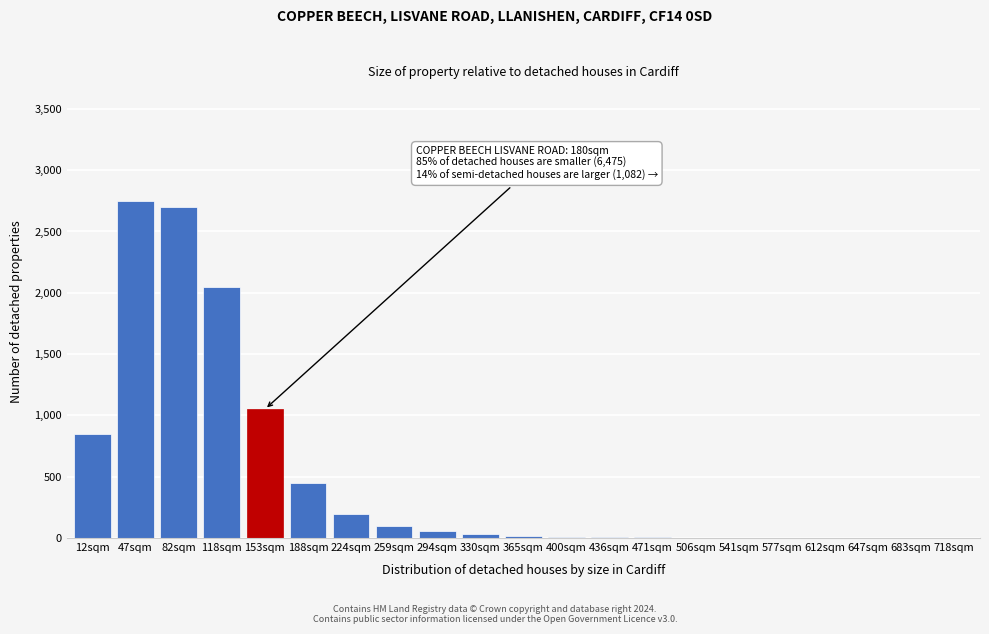

The value at 118sqm is 1101. True or false?

False